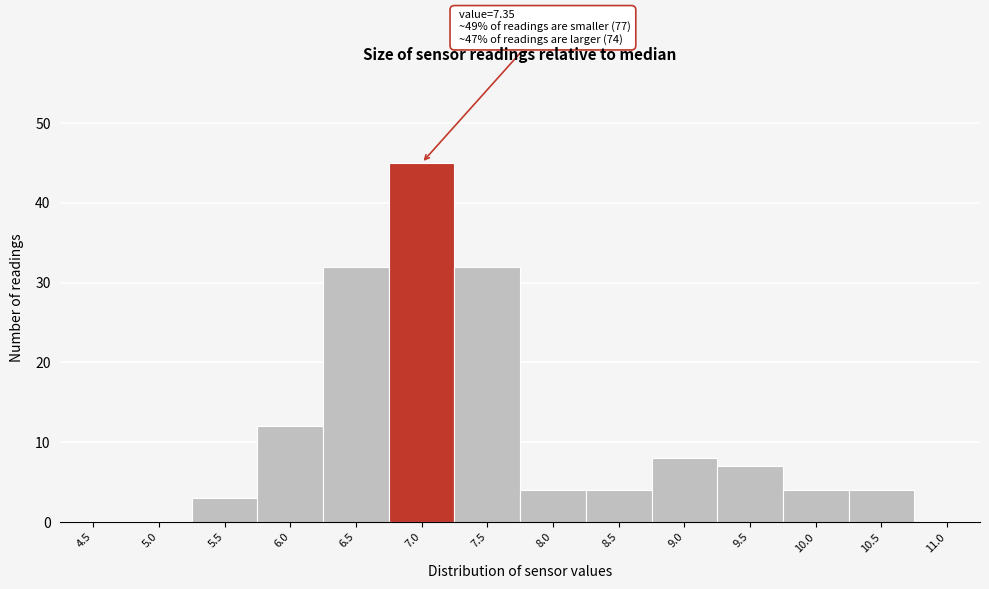

Reading left to right, transcribe all the data shown in this chart.

4.5=0	5.0=0	5.5=3	6.0=12	6.5=32	7.0=45	7.5=32	8.0=4	8.5=4	9.0=8	9.5=7	10.0=4	10.5=4	11.0=0